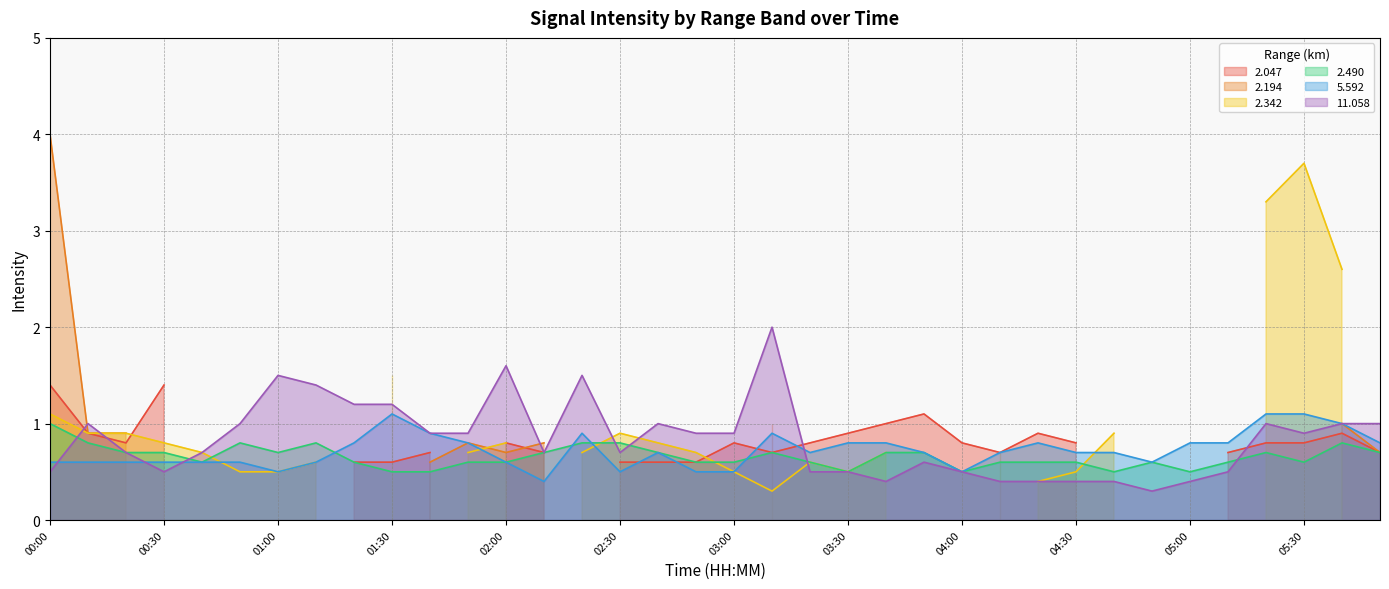

Does the chart have visible grid lines?

Yes